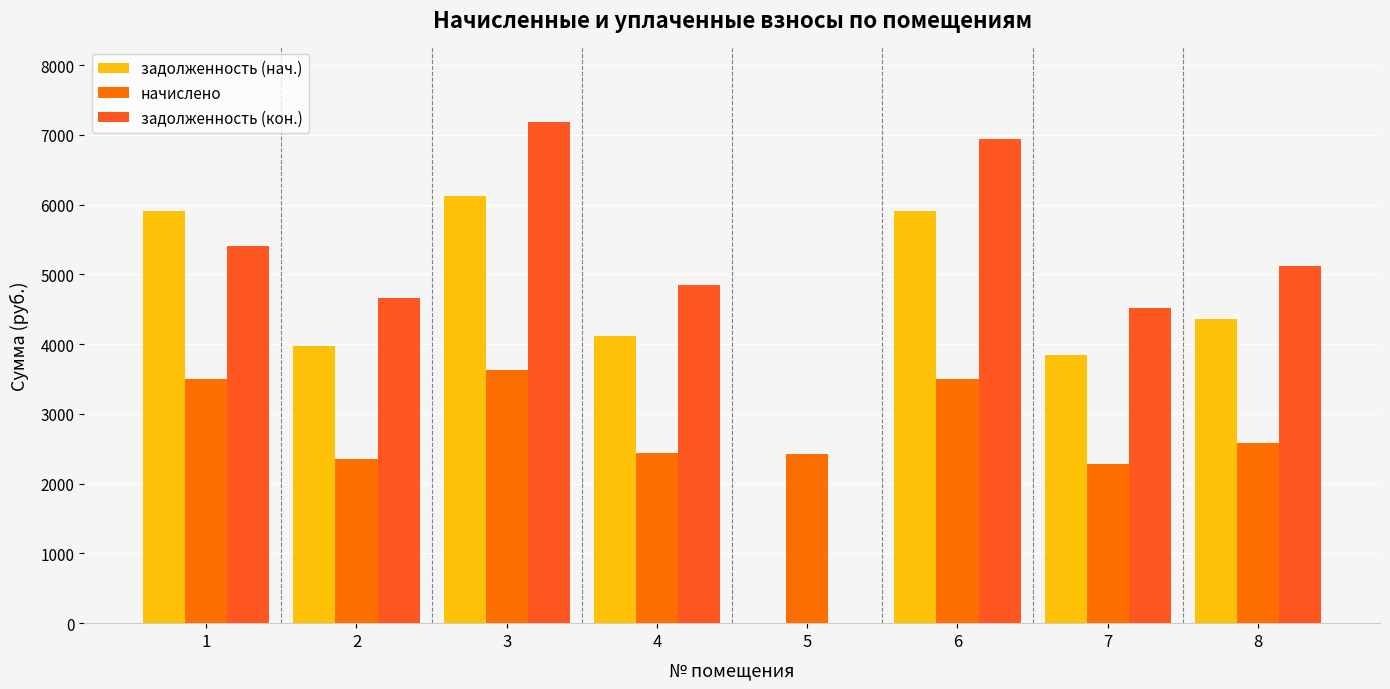

How many distinct data groups are displayed?

3